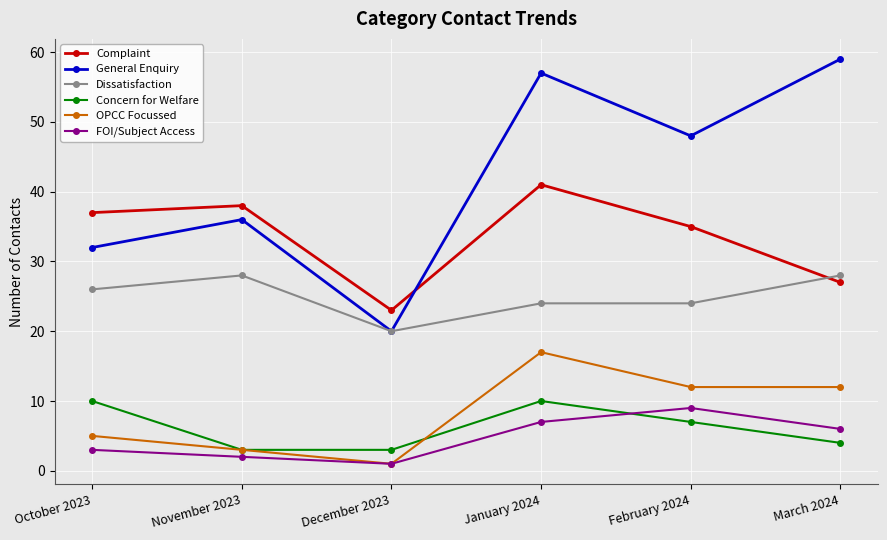

Reading left to right, extract all data points from this chart.

Complaint: 37	38	23	41	35	27
General Enquiry: 32	36	20	57	48	59
Dissatisfaction: 26	28	20	24	24	28
Concern for Welfare: 10	3	3	10	7	4
OPCC Focussed: 5	3	1	17	12	12
FOI/Subject Access: 3	2	1	7	9	6